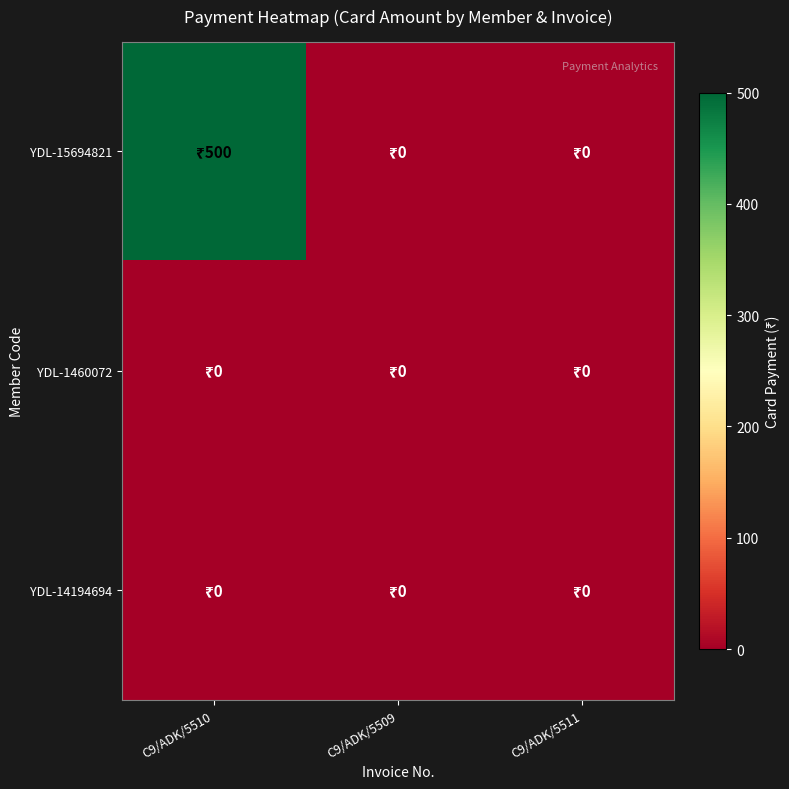

What is the spread (max minus min) of values at C9/ADK/5510?

500